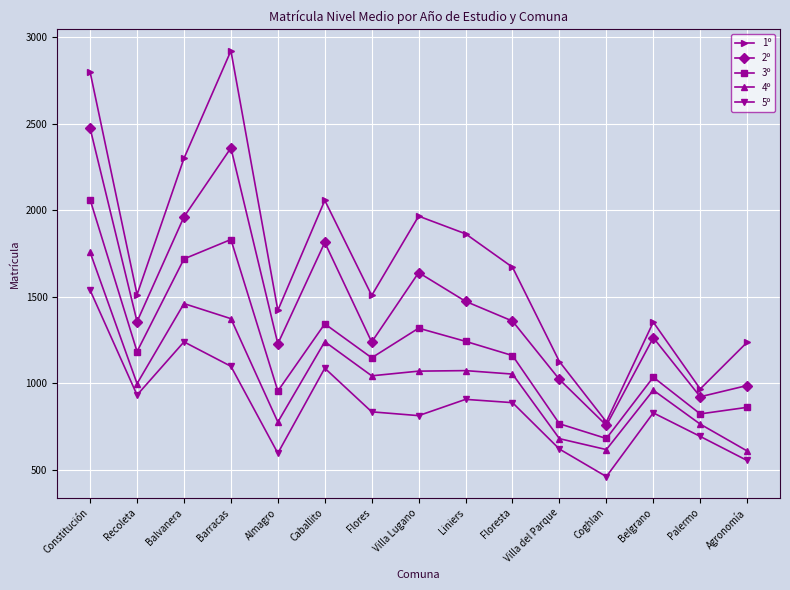

True or false: 4º and 3º intersect in this chart.

False